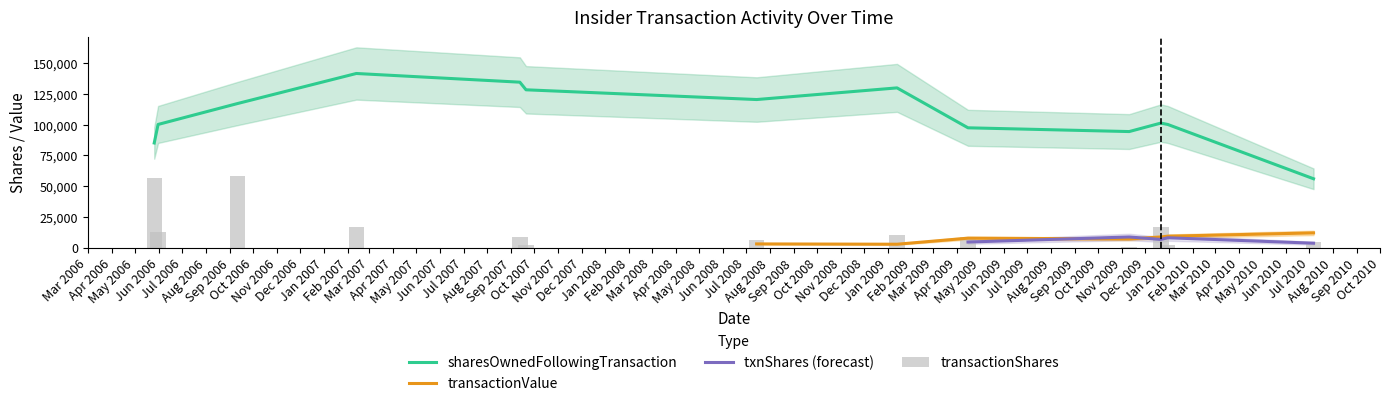

What is the difference between the transactionValue values at 2010-07-07 and 2009-12-30?

5000